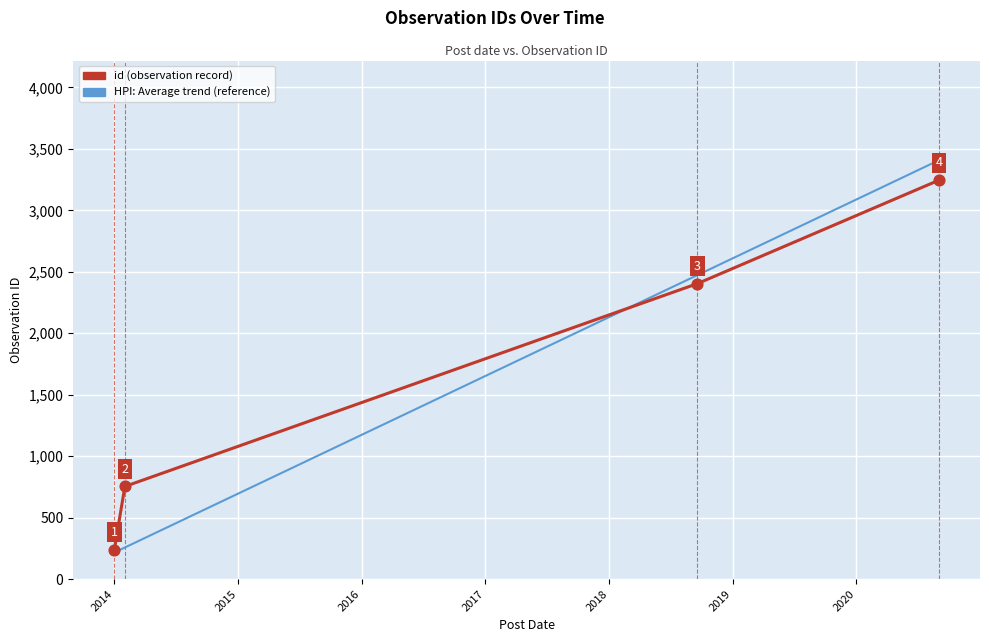

What is the change in value from 2014-02-01 to 2020-09-01?

+2491